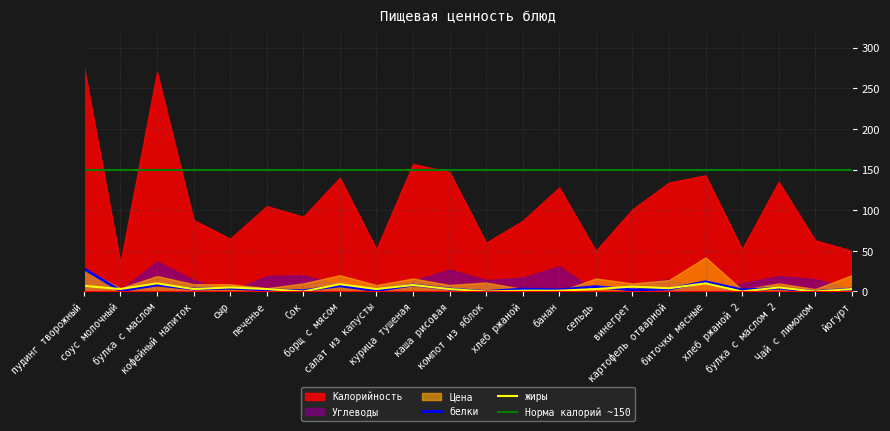

The жиры series shows 6 at винегрет. True or false?

True